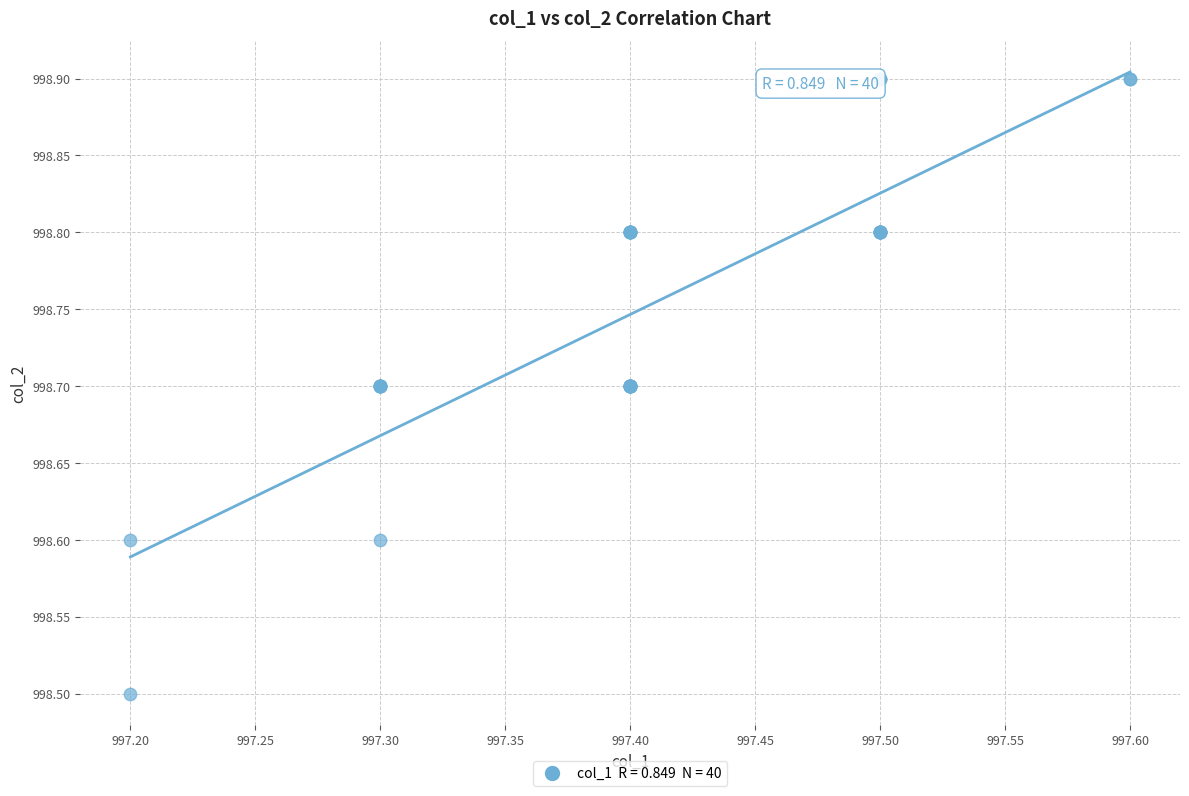

What Y value in the scatter plot is closest to 998?

998.5